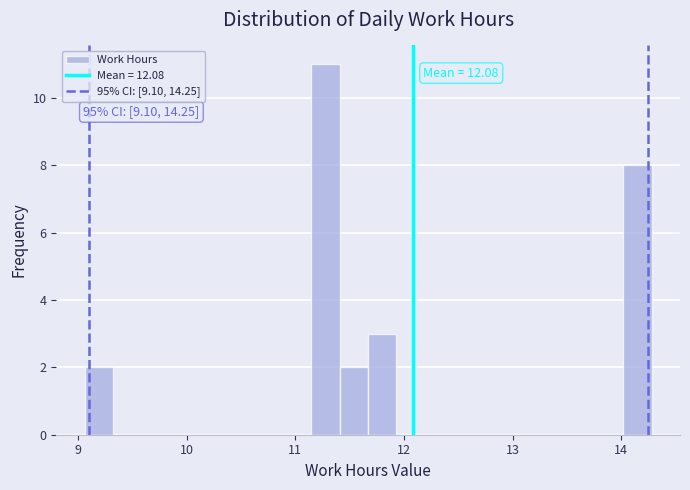

Around what value on the x-axis is the tallest bar? Give the approximate position of its centre, as read against the axis.

11.3